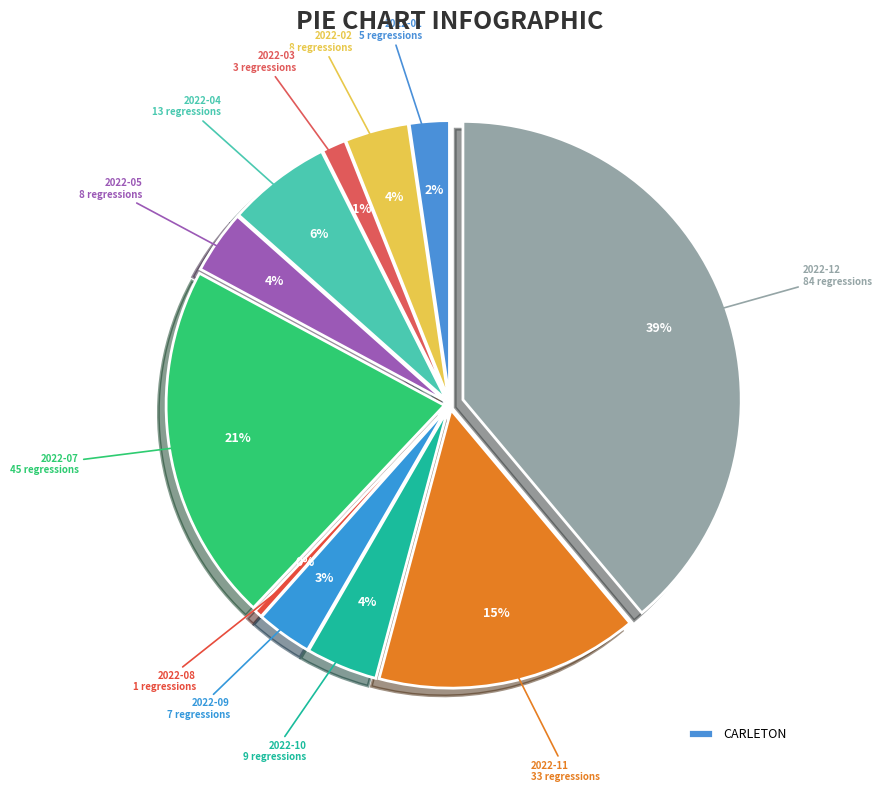

Approximately how many times larger is the value at 2022-08 compared to 2022-04?

0.1